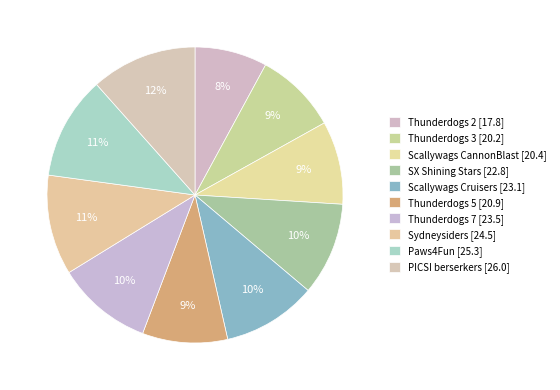

Count the number of slices in the pie.

10